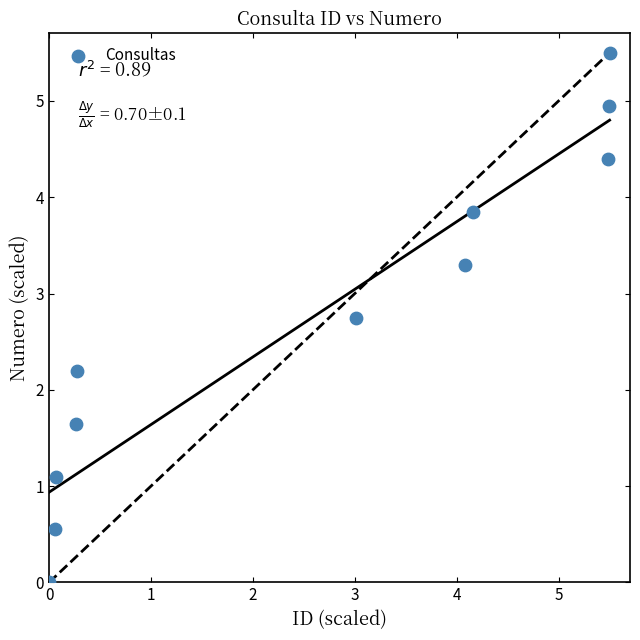

What Y value in the scatter plot is closest to 2?

2.2